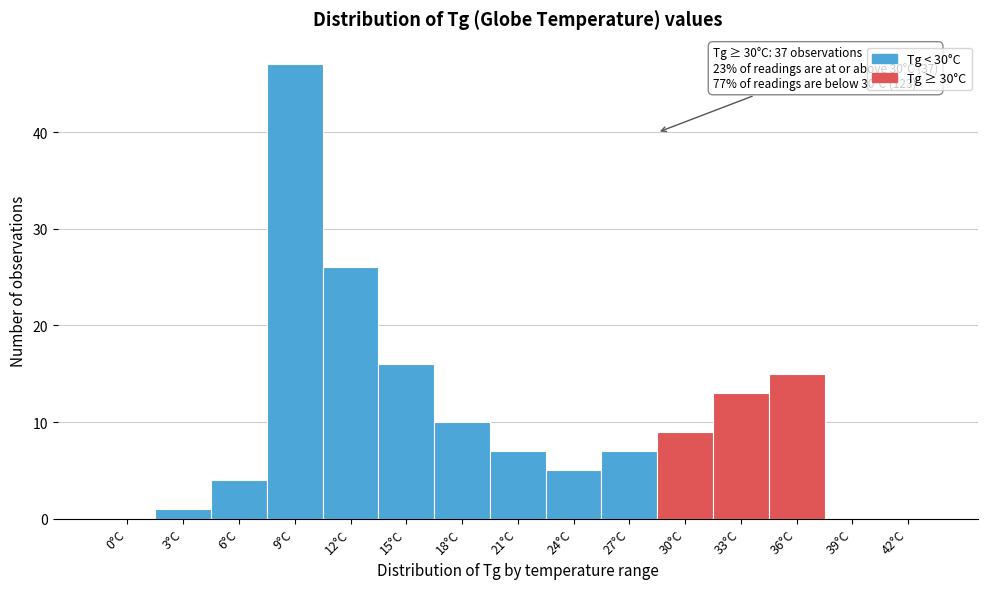

Reading left to right, extract all data points from this chart.

0°C=0	3°C=1	6°C=4	9°C=47	12°C=26	15°C=16	18°C=10	21°C=7	24°C=5	27°C=7	30°C=9	33°C=13	36°C=15	39°C=0	42°C=0